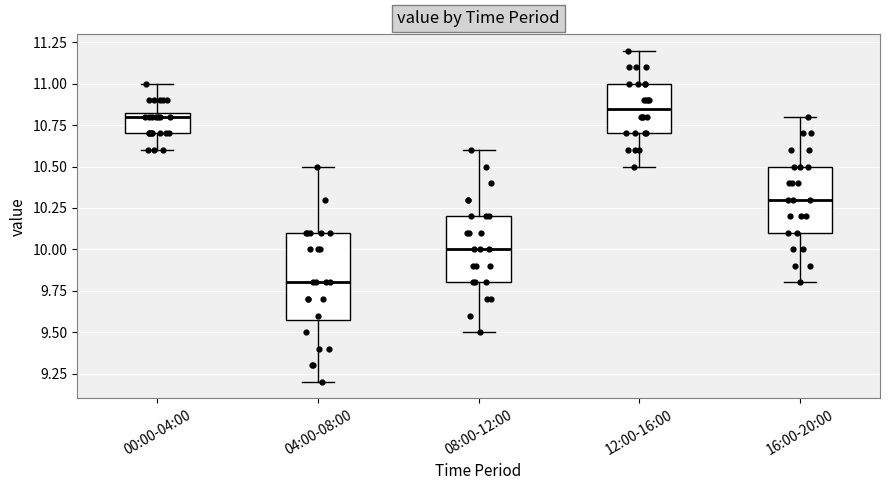

Reading left to right, transcribe this box plot: for each box, give where its median line is, the range the box spans, and where its two whiskers end, as read against the y-axis. The values are not printed on the chart, so give them approximately, as read against the axis.

00:00-04:00: median 10.80, box 10.70 to 10.85, whiskers 10.60 to 11.00
04:00-08:00: median 9.80, box 9.60 to 10.10, whiskers 9.20 to 10.50
08:00-12:00: median 10.00, box 9.80 to 10.20, whiskers 9.50 to 10.60
12:00-16:00: median 10.85, box 10.70 to 11.00, whiskers 10.50 to 11.20
16:00-20:00: median 10.30, box 10.10 to 10.50, whiskers 9.80 to 10.80